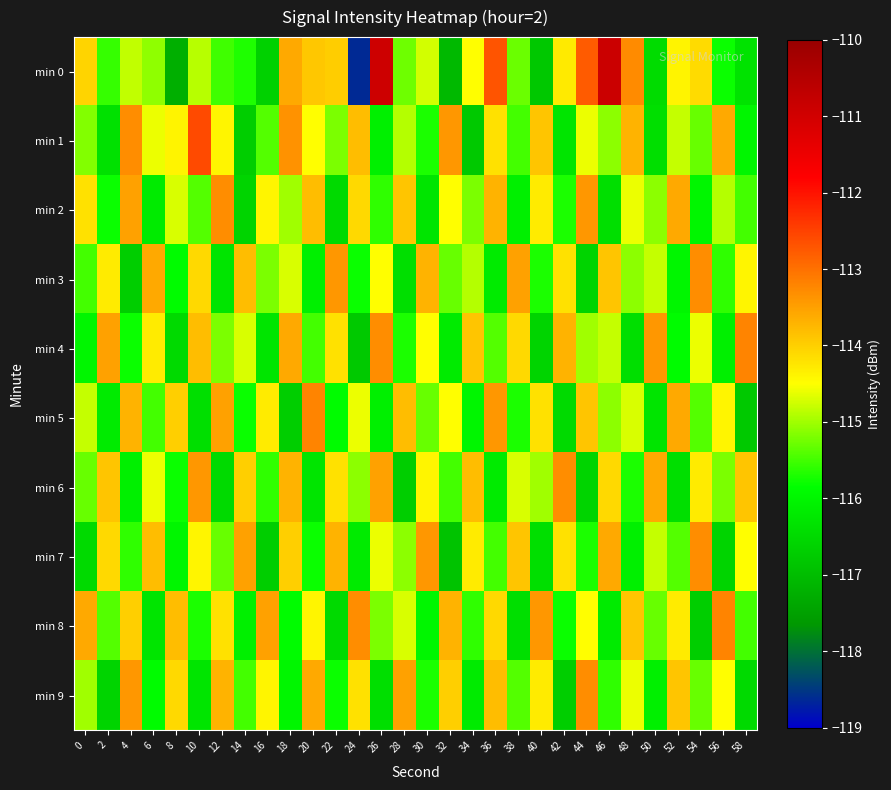

Between 34 and 6, which is larger?

34